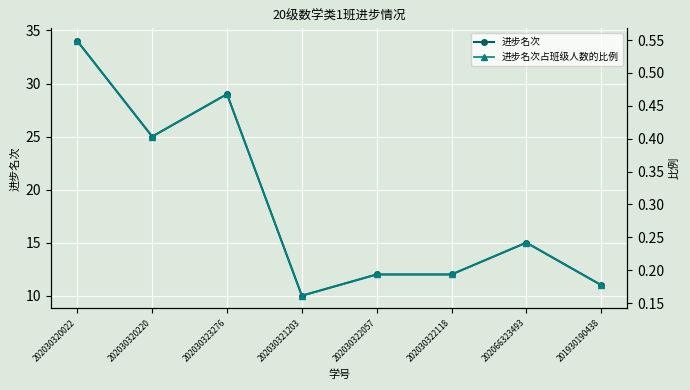

Where is the first local maximum for 进步名次?

202030323276